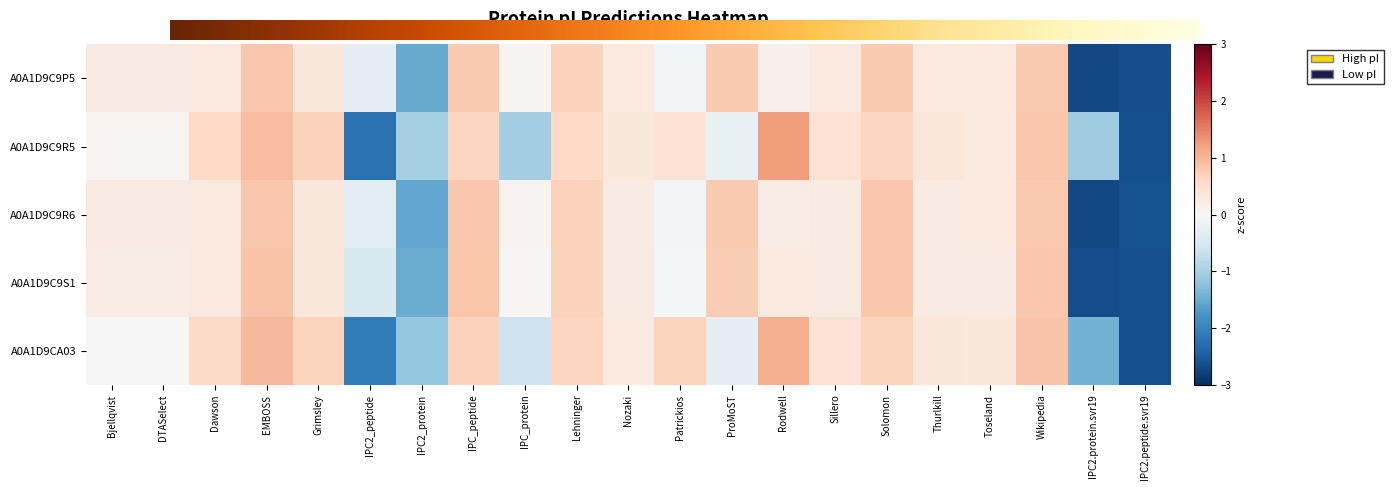

What is the spread (max minus min) of values at Rodwell?

1.1